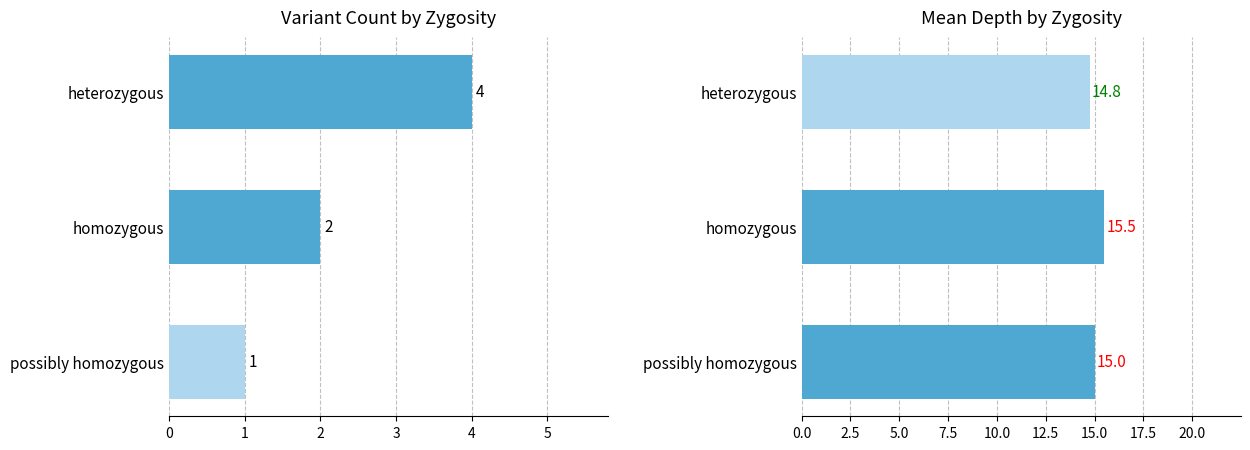

Rank the series by their average value, from lowest to highest.

count, mean depth